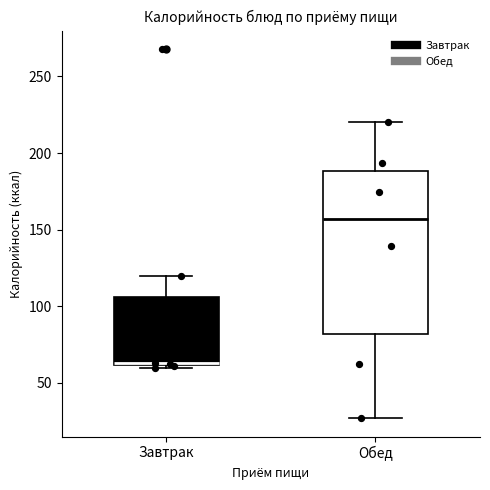

Which box's median line is the lowest?

Завтрак